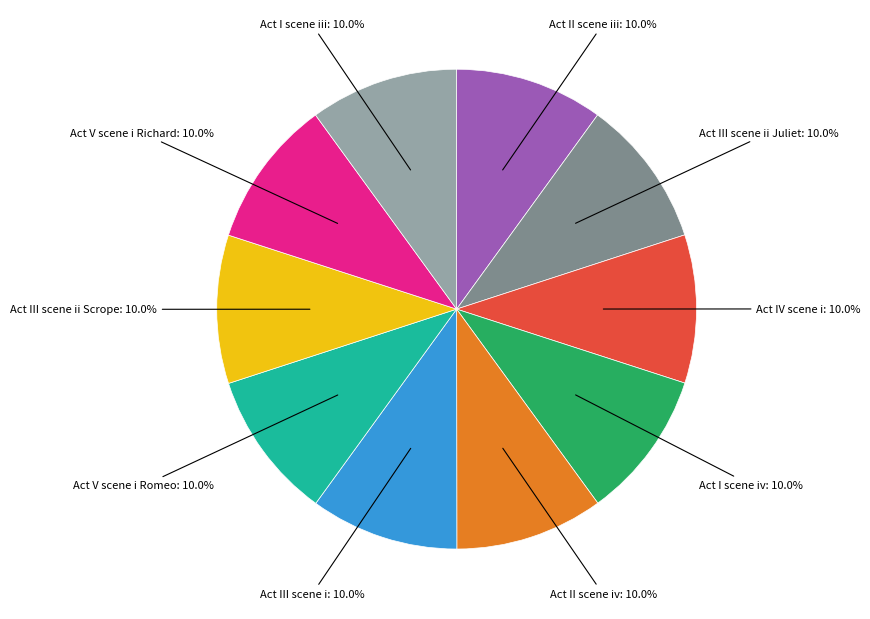

Does any single category account for the majority?

No